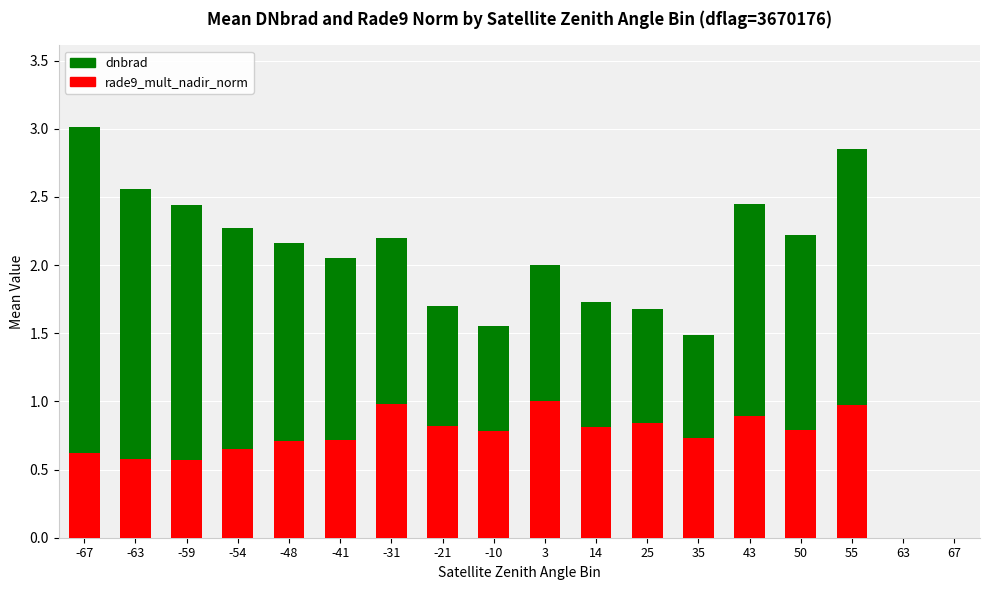

What is the difference between the rade9_mult_nadir_norm values at -63 and 63?

0.6